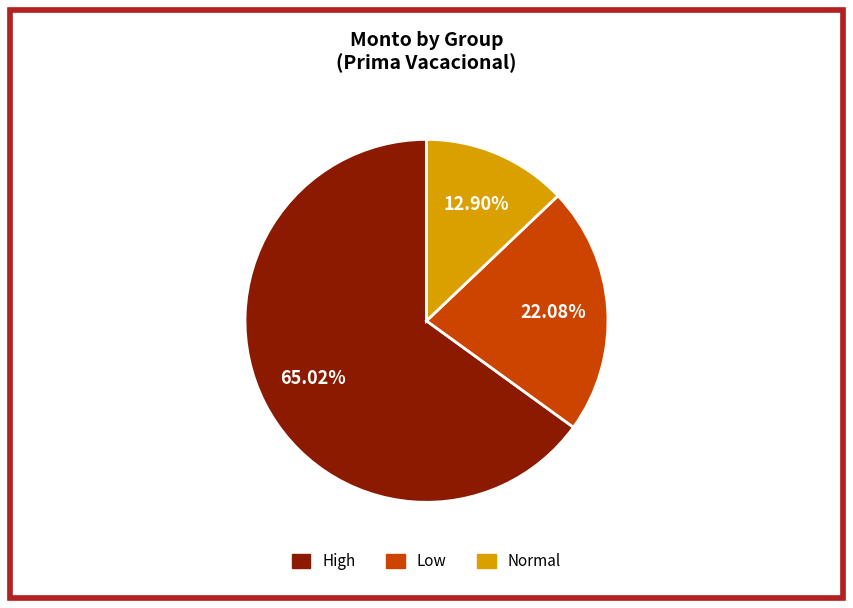

Is there a majority slice in this chart?

Yes